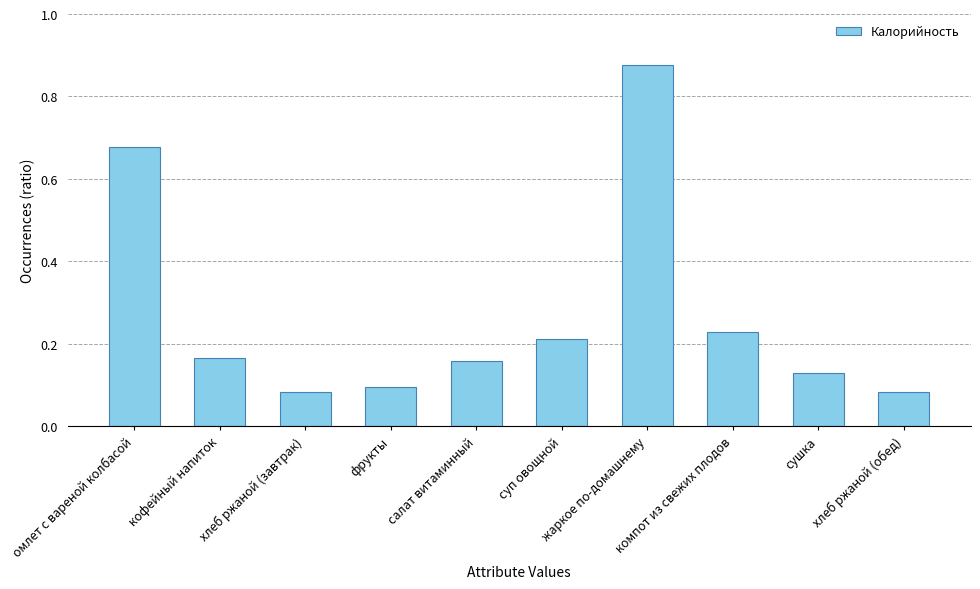

List the labels in order of value, largest first.

жаркое по-домашнему, омлет с вареной колбасой, компот из свежих плодов, суп овощной, кофейный напиток, салат витаминный, сушка, фрукты, хлеб ржаной (завтрак), хлеб ржаной (обед)